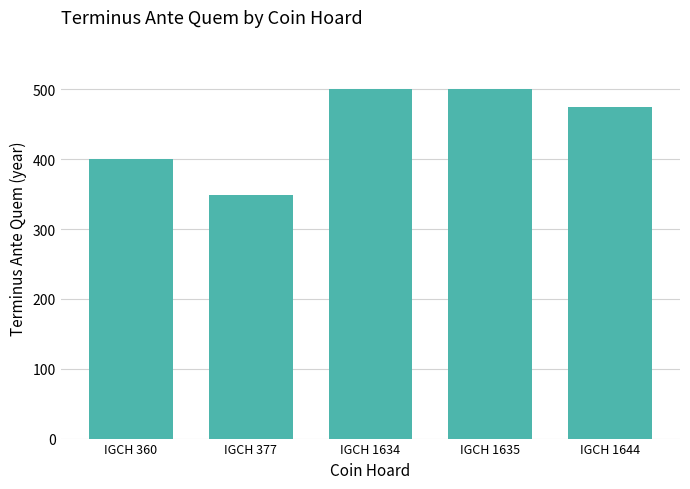

What is the sum of all values?

2223